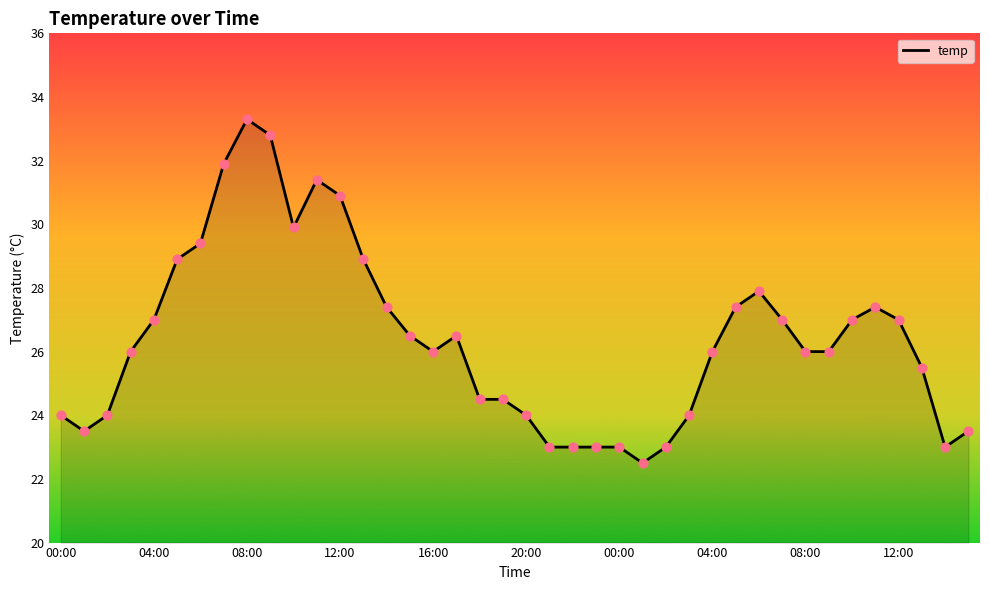

What is the maximum value shown in the chart?

33.3